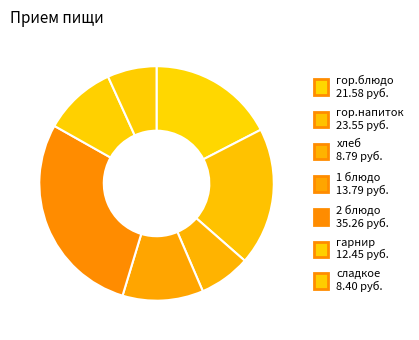

How many segments does this pie chart have?

7